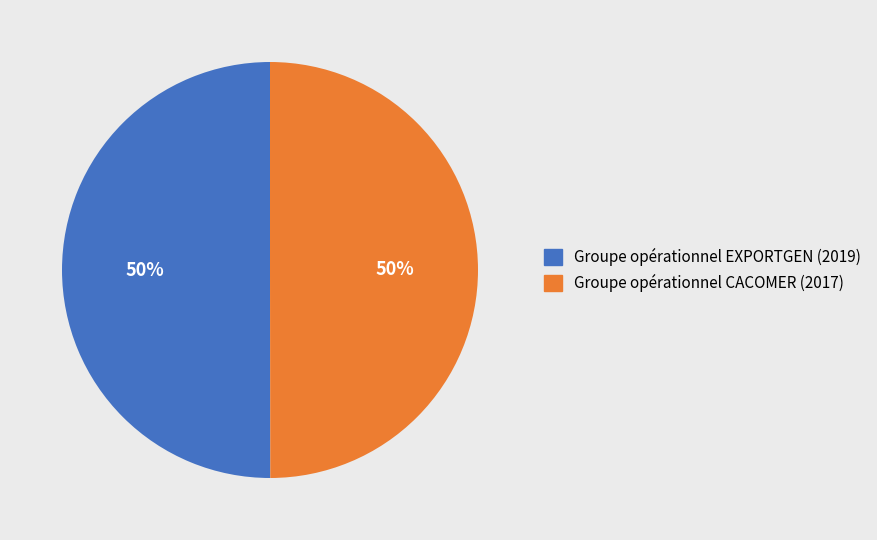

Is the sum of Groupe opérationnel CACOMER and Groupe opérationnel EXPORTGEN greater than half?

Yes